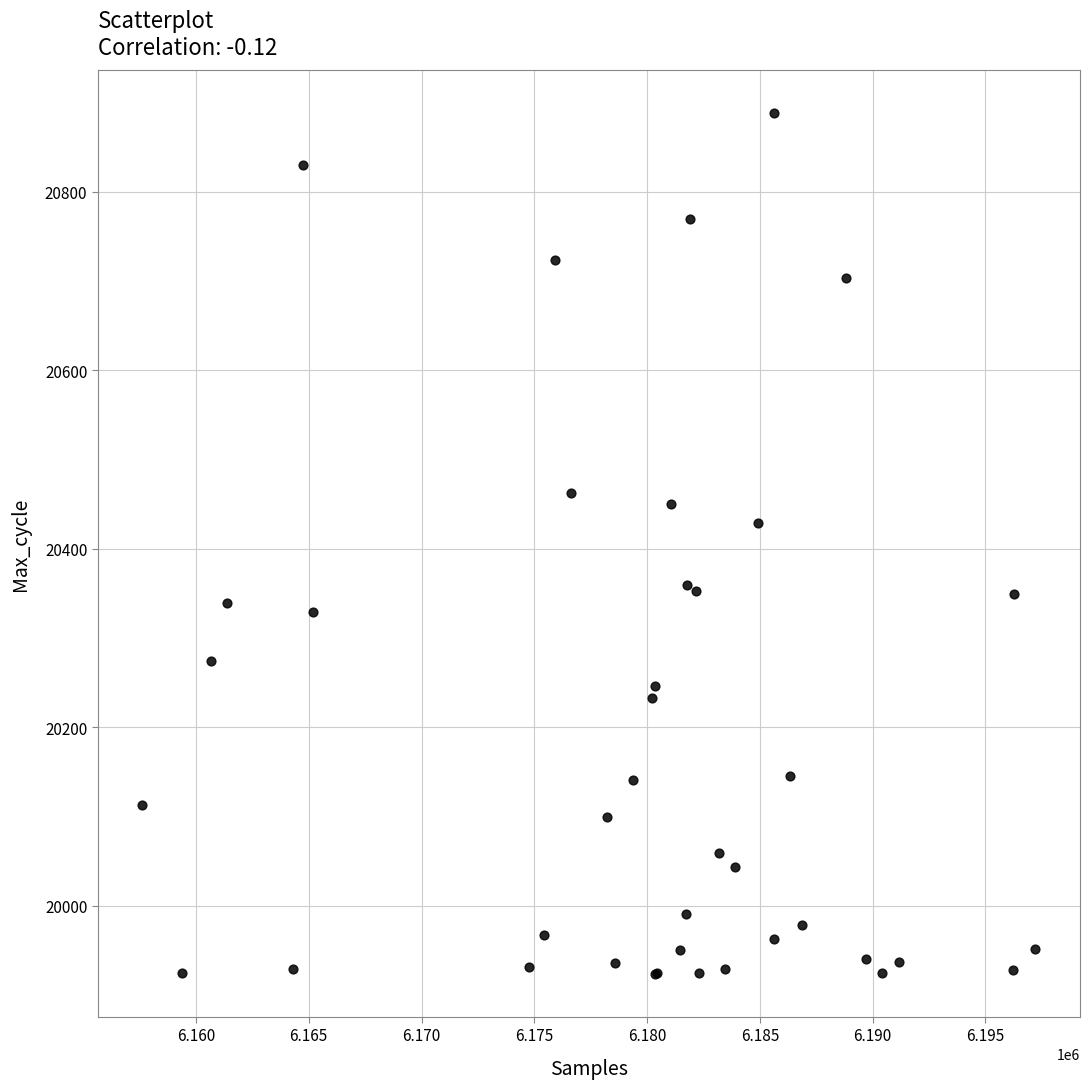

What Y value in the scatter plot is closest to 20406?

20429